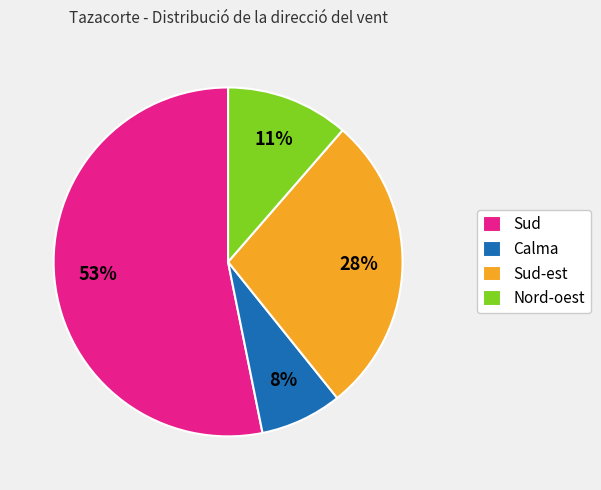

To the nearest percent, what is the average slice percentage?

25%